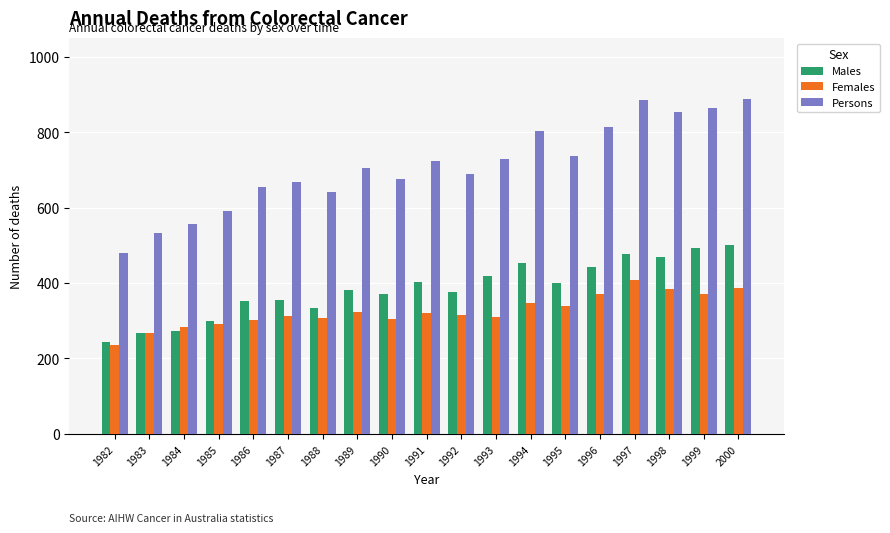

What is the difference between the Females values at 1988 and 1984?

23